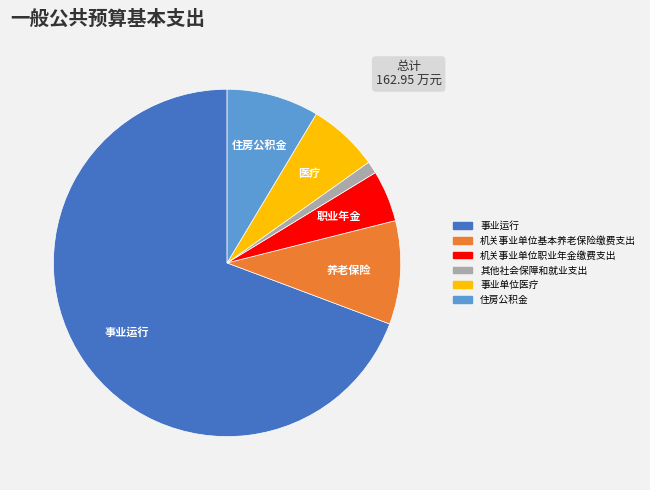

Which has a higher value, 机关事业单位基本养老保险缴费支出 or 住房公积金?

机关事业单位基本养老保险缴费支出